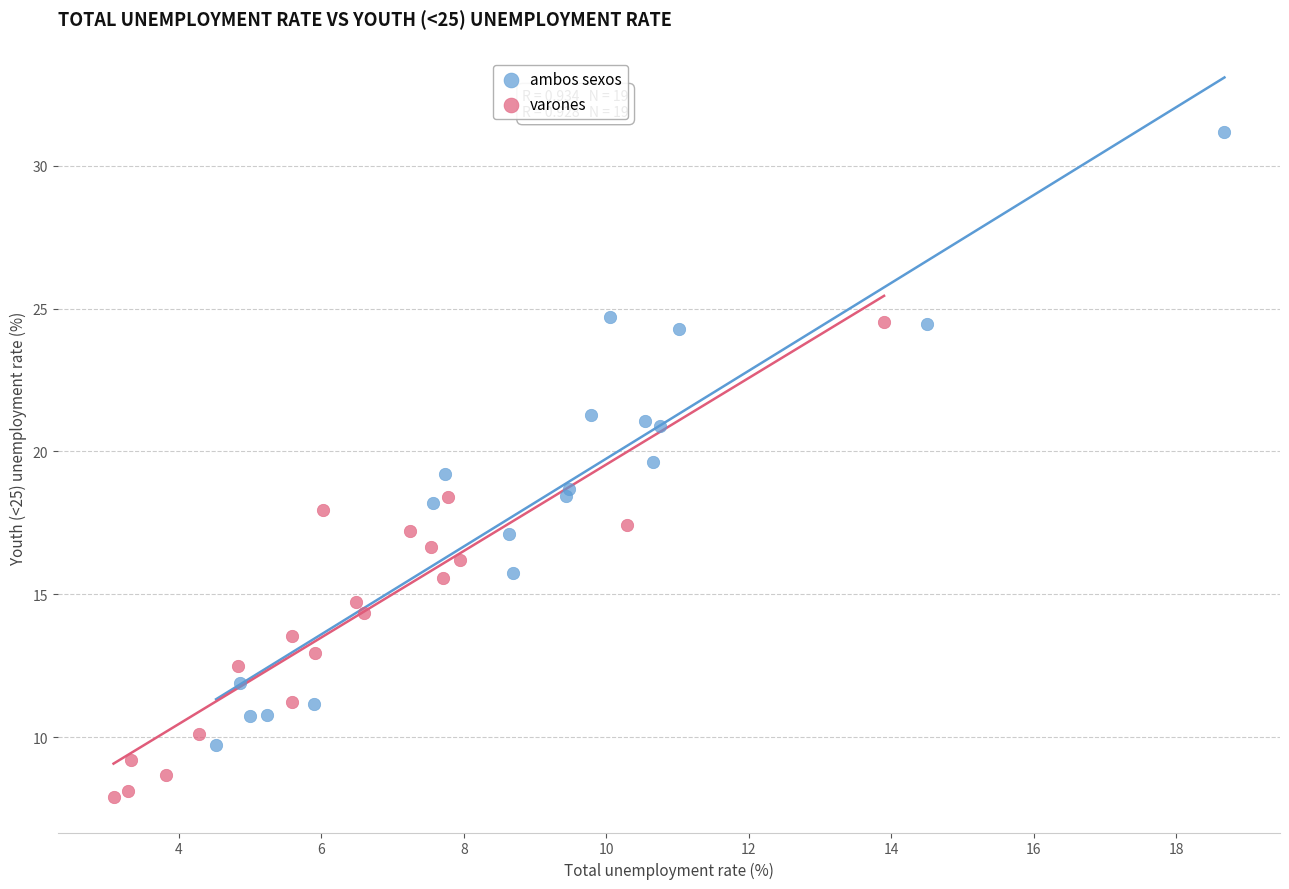

Which series reaches the minimum Y coordinate?

varones